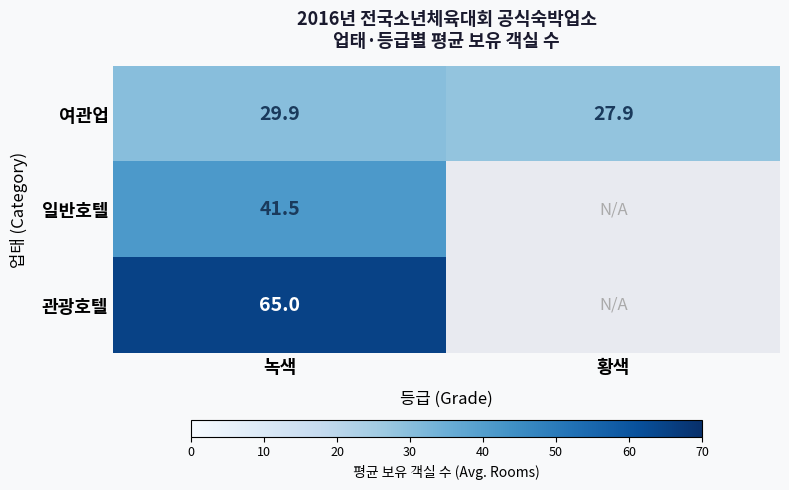

What is the highest value of the 여관업 series?

29.9